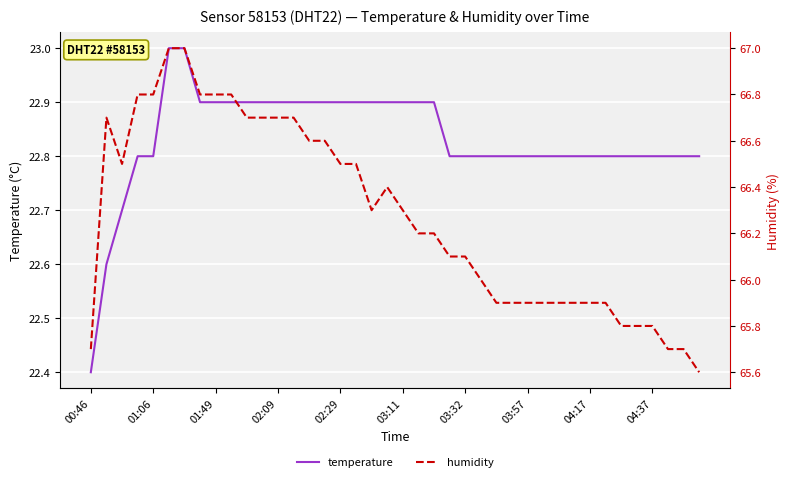

Which category has the lowest value in the temperature series?

00:46